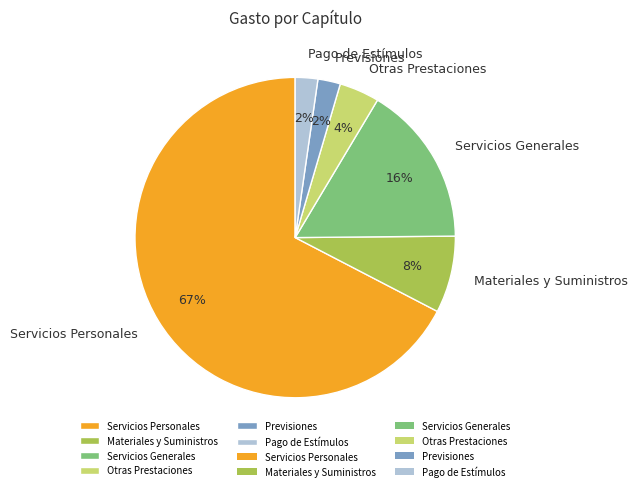

Does Servicios Generales represent more than half of the total?

No